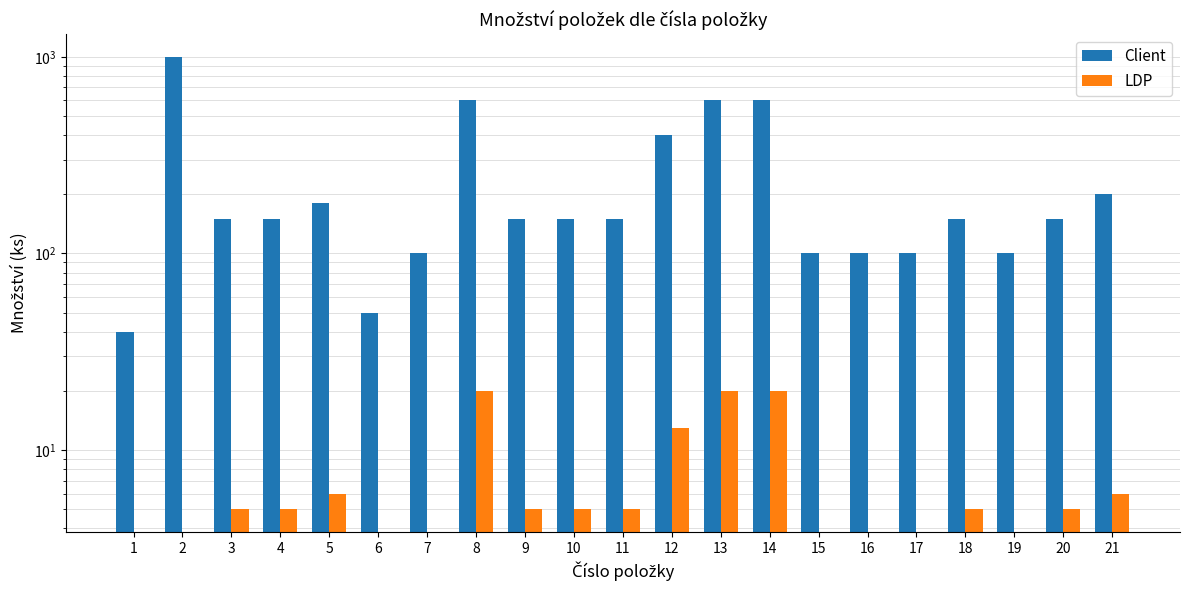

Is the value of LDP at 19 greater than the value of Client at 17?

No